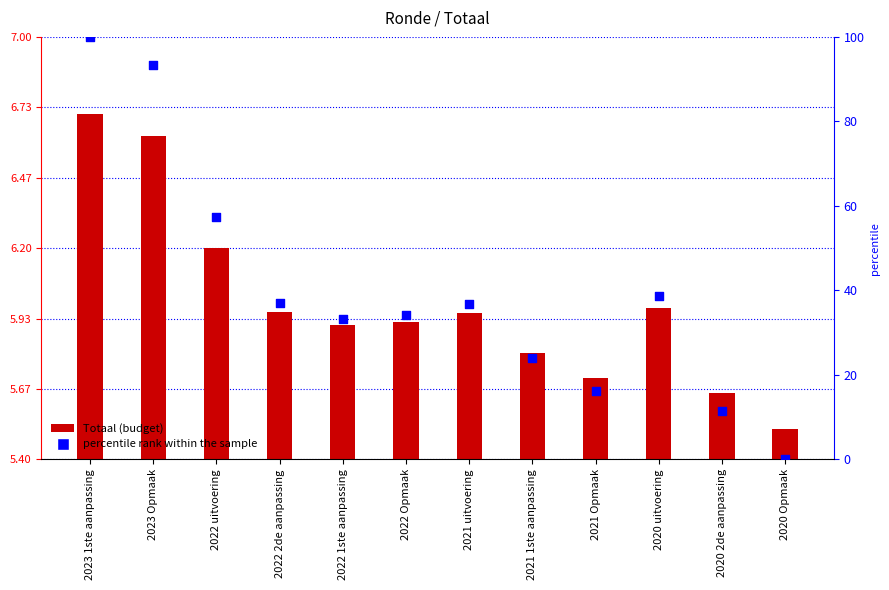

At which category is the sum across all series the highest?

2023 1ste aanpassing